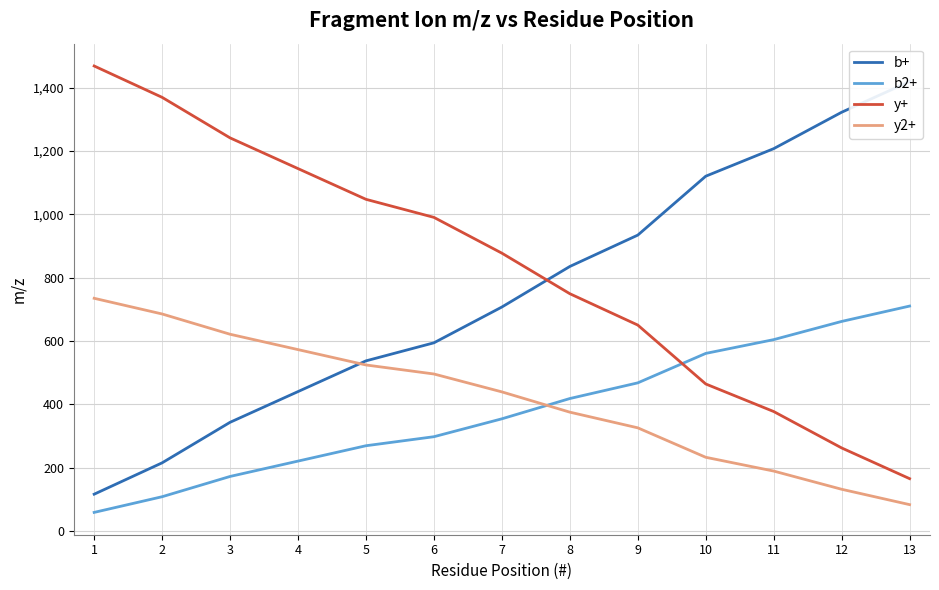

List the series in order of their peak value, highest first.

y+, b+, y2+, b2+